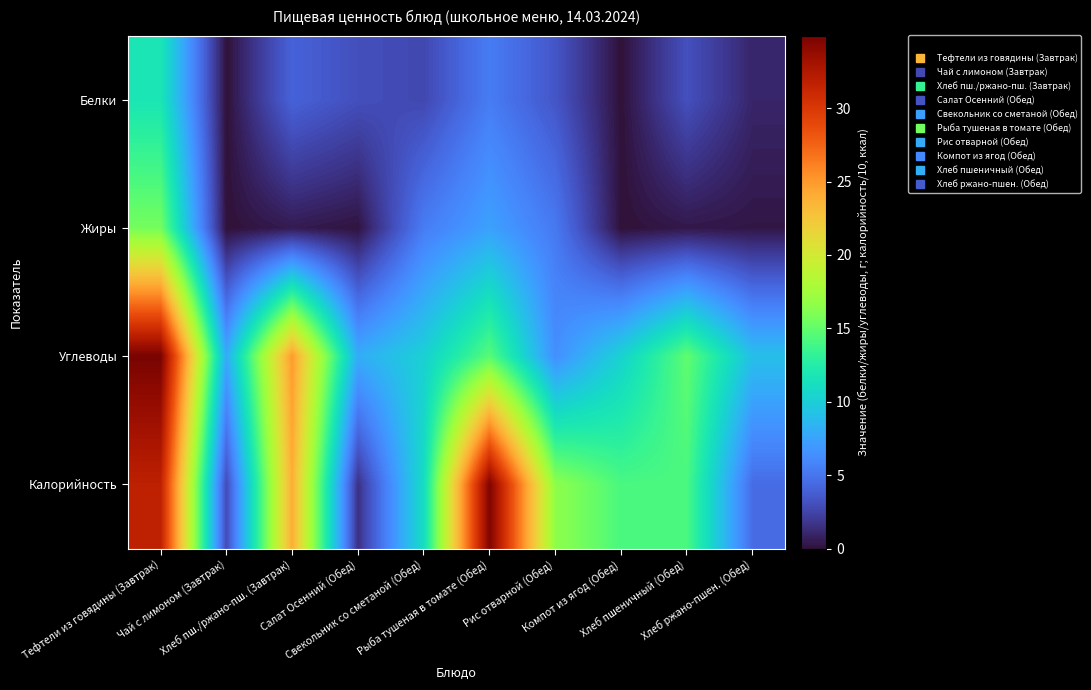

Rank the series by their maximum value, from highest to lowest.

Углеводы, Калорийность, Жиры, Белки